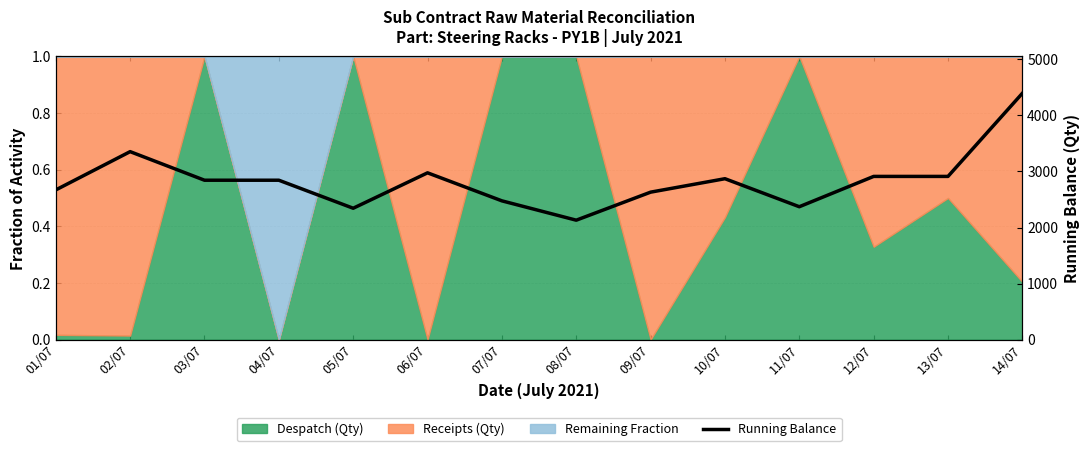

How many values exceed 2844?

6